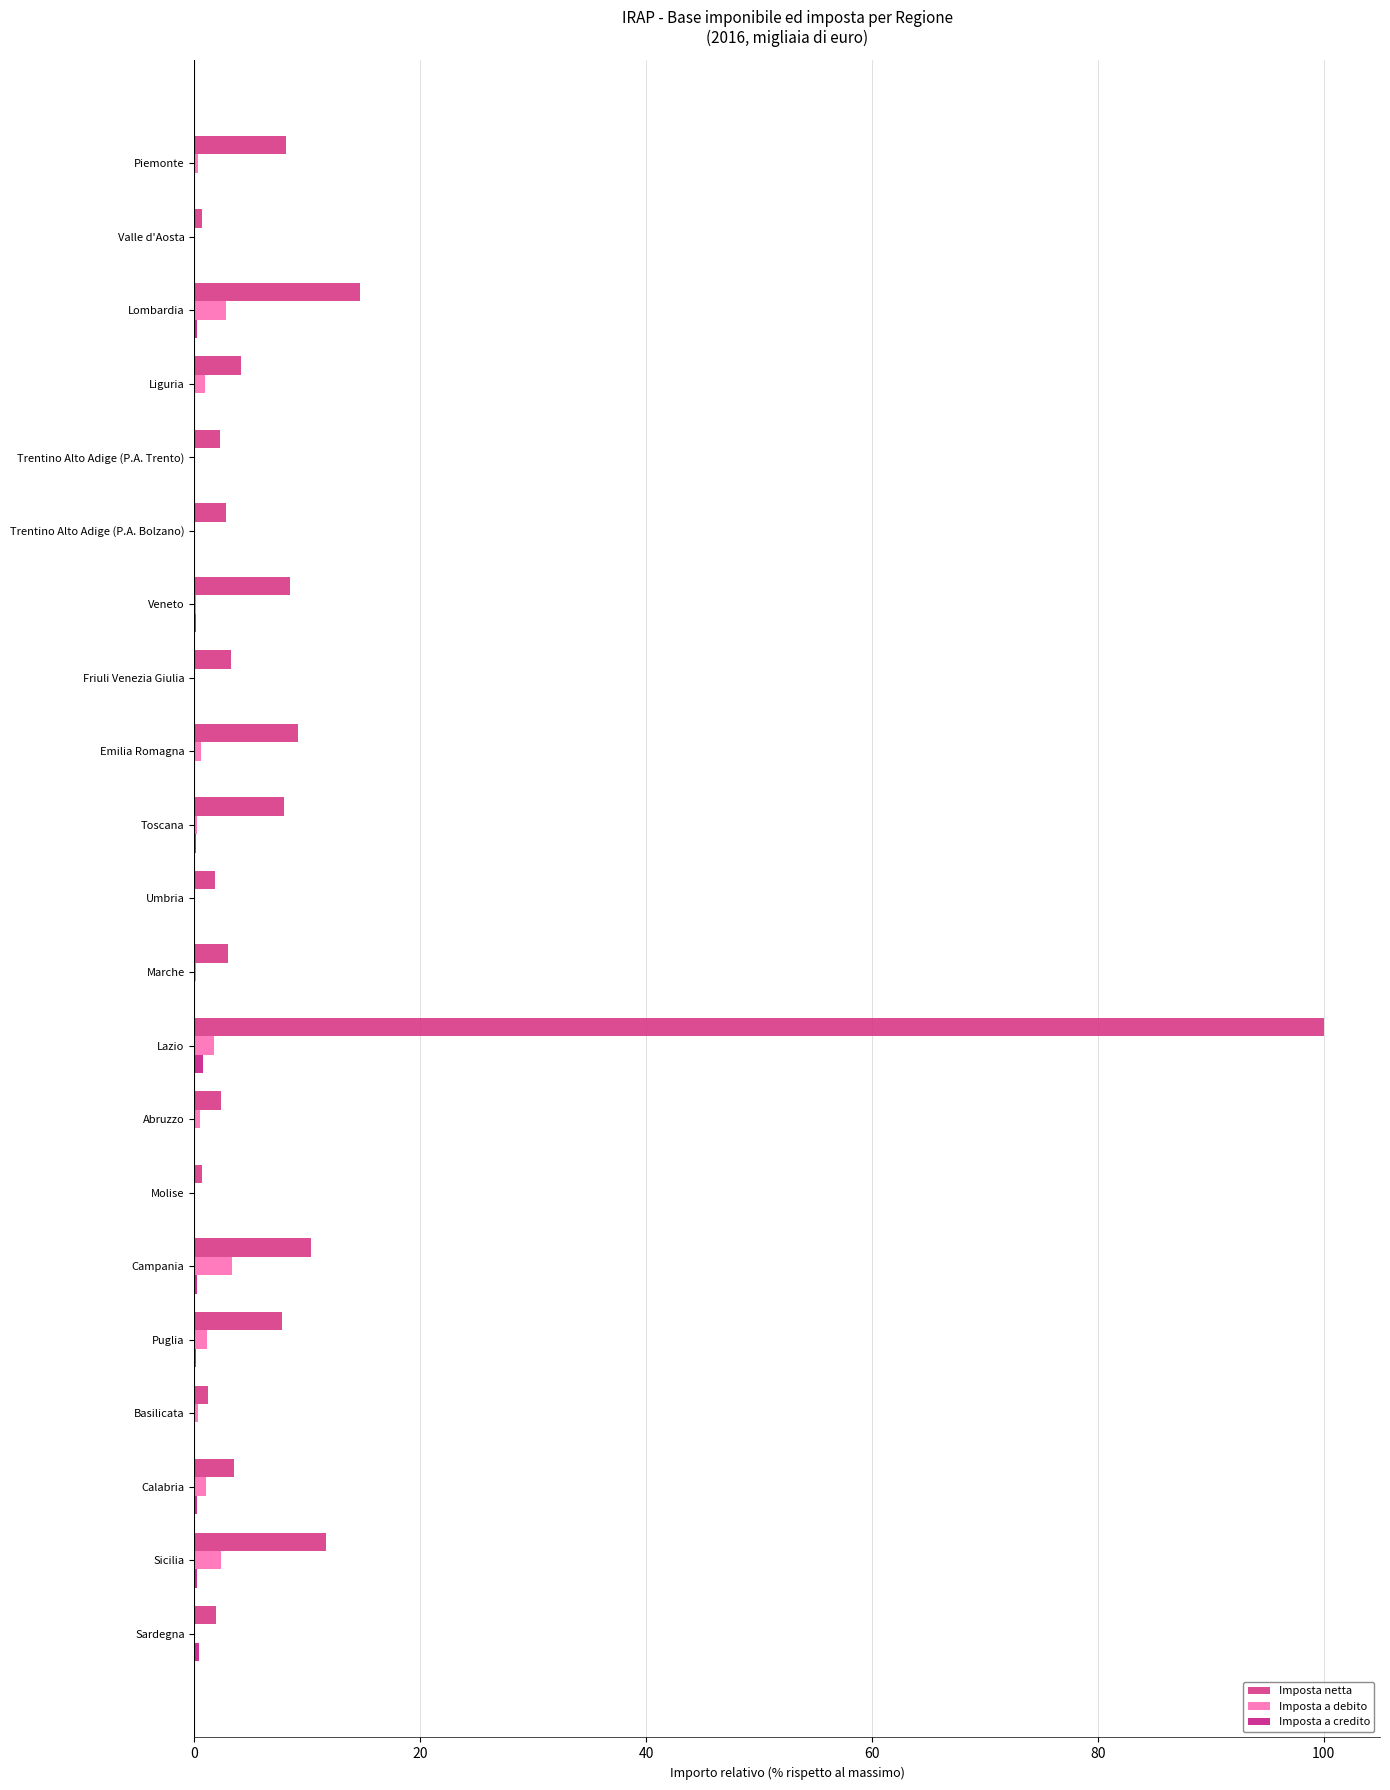

Are the bars grouped side by side (vs. stacked)?

Yes